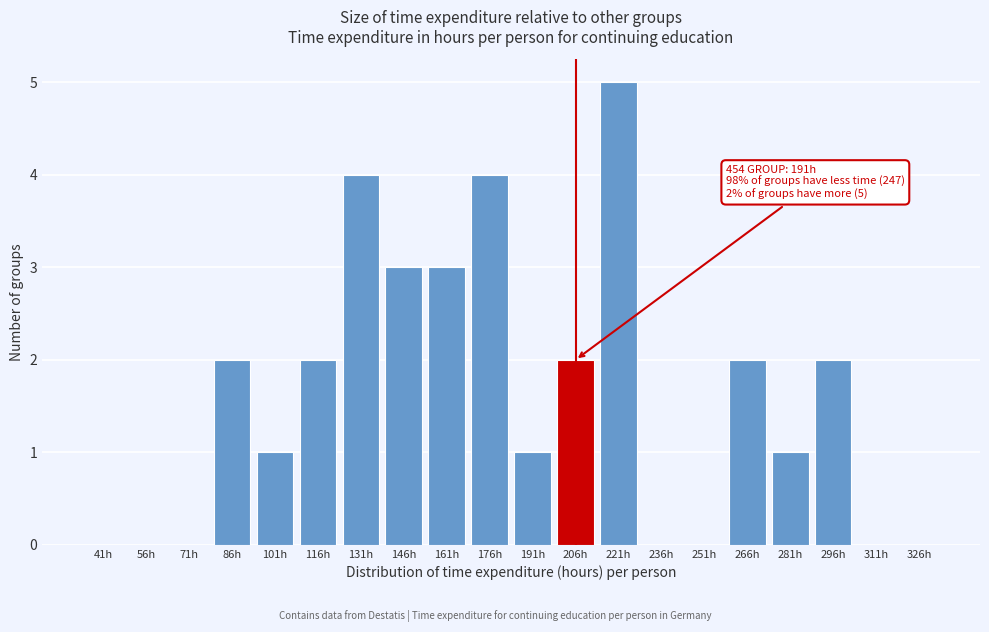

Reading right to left, list all the values displayed in this chart.

326h=0	311h=0	296h=2	281h=1	266h=2	251h=0	236h=0	221h=5	206h=2	191h=1	176h=4	161h=3	146h=3	131h=4	116h=2	101h=1	86h=2	71h=0	56h=0	41h=0